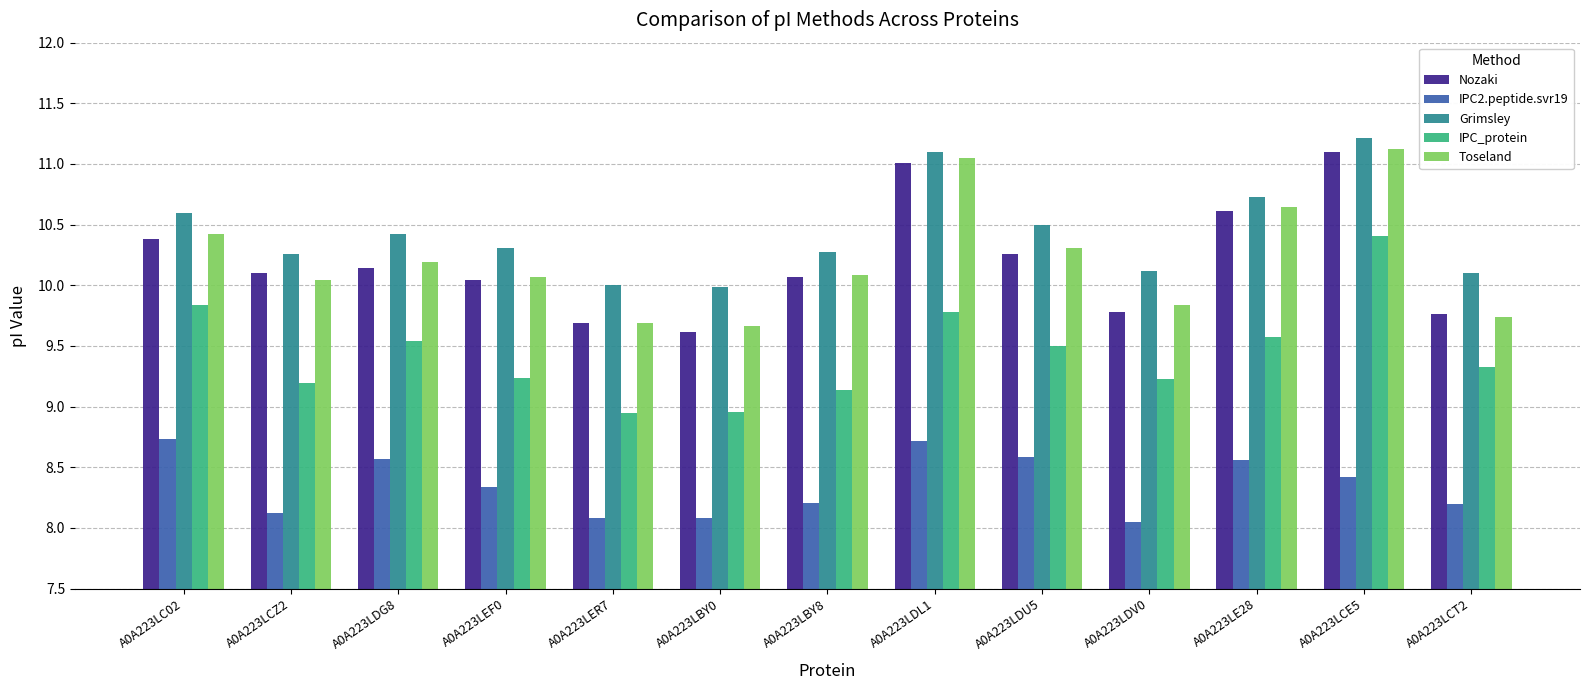

True or false: IPC2.peptide.svr19 has a value of 8.6 at A0A223LDG8.

True